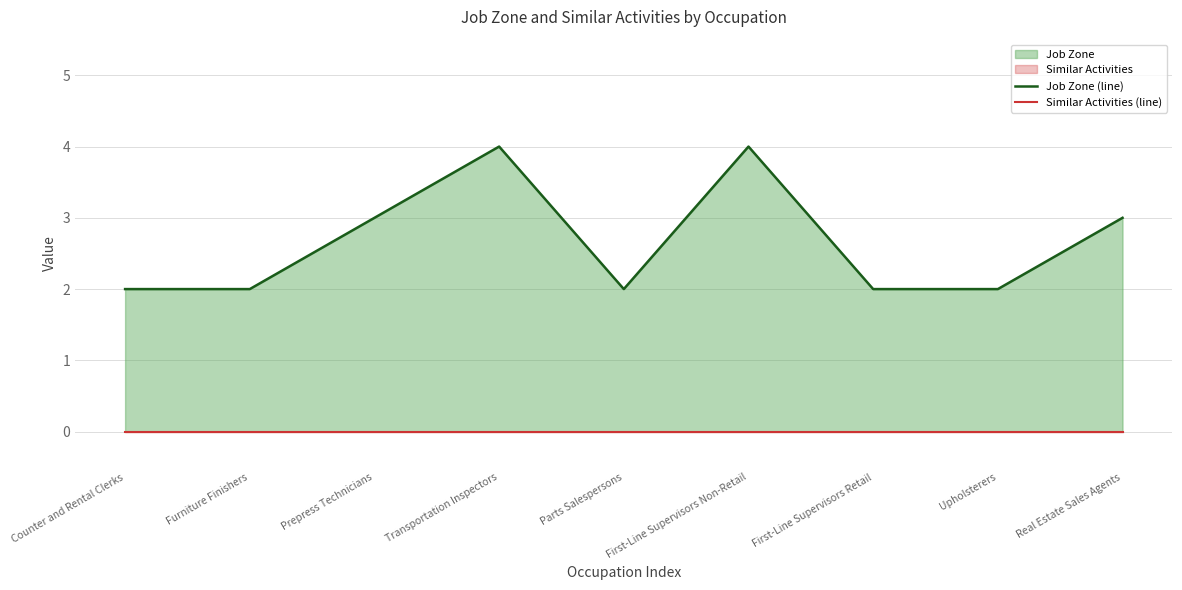

Which series has the widest spread of values?

Job Zone (line)